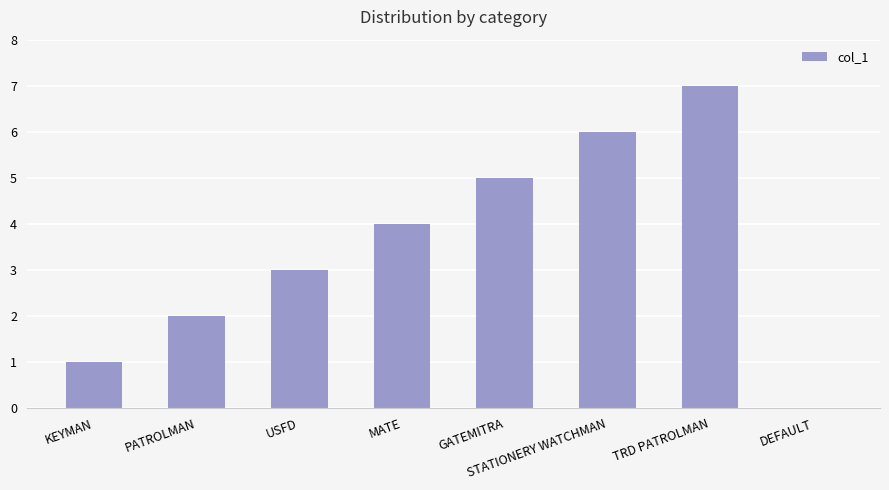

Read the value at MATE.

4